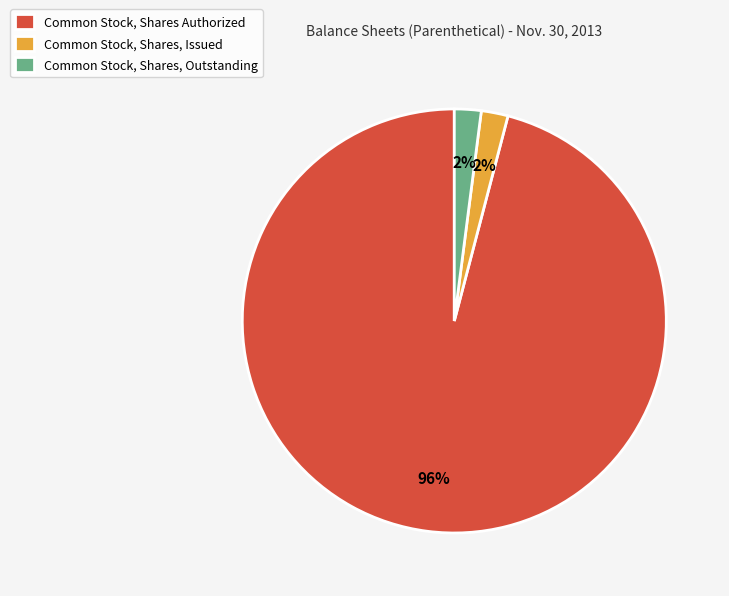

What percentage is the Common Stock, Shares Authorized slice, to the nearest percent?

96%